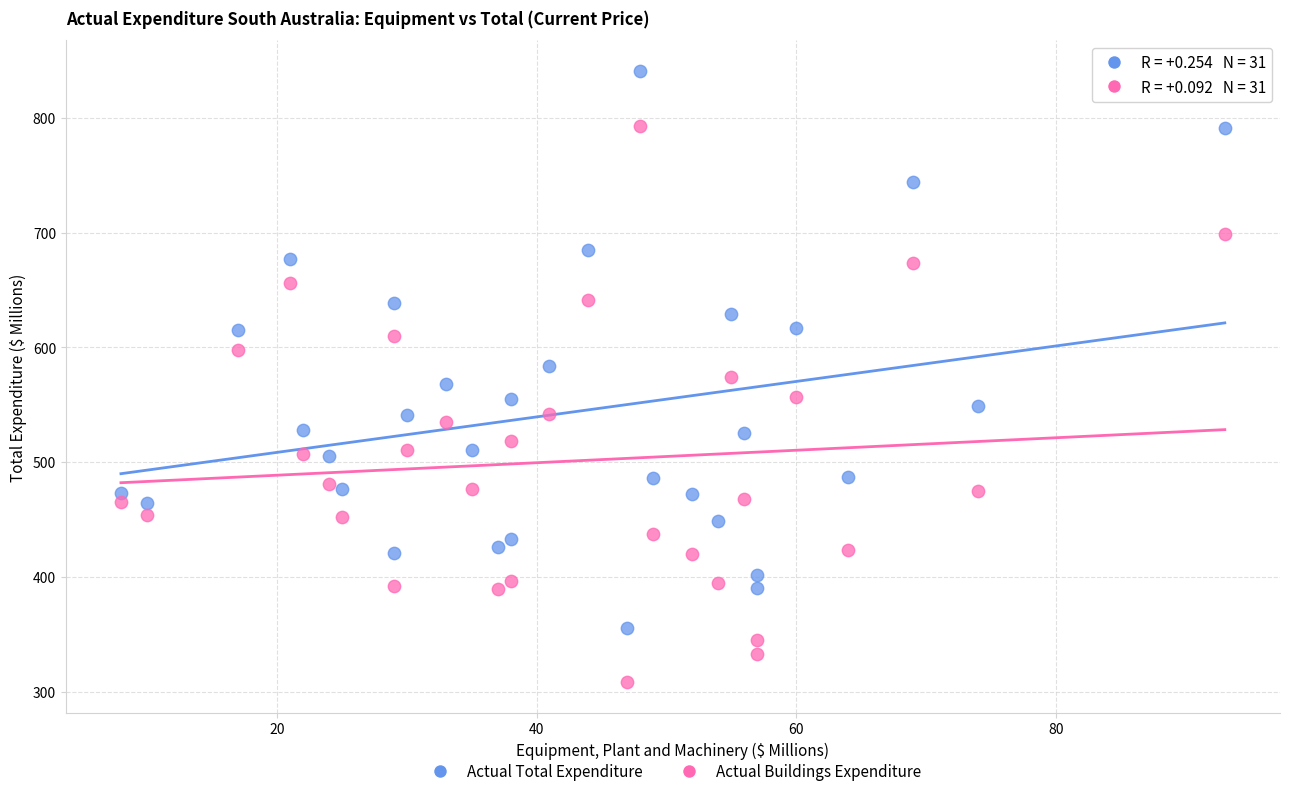

Which series reaches the minimum Y coordinate?

Actual Buildings Expenditure